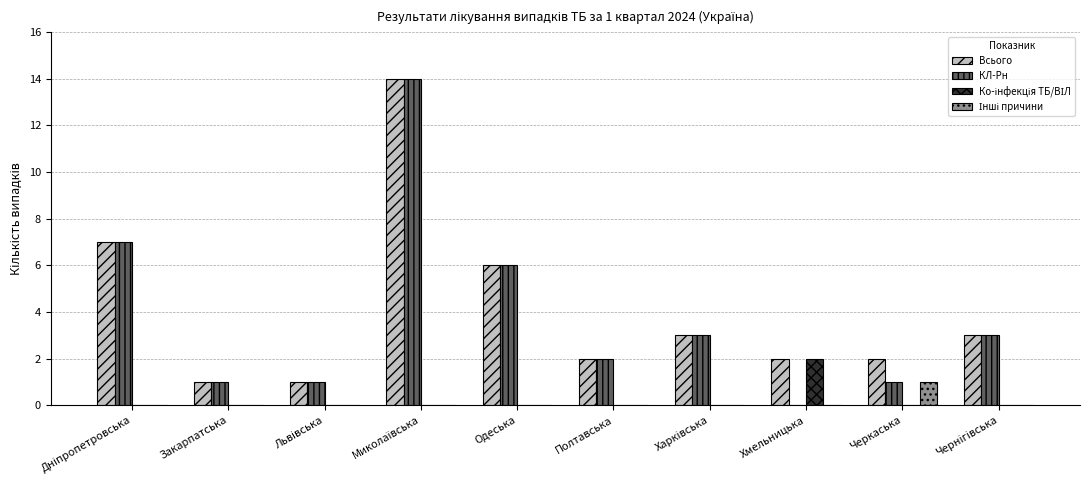

What is the total value across all series at Черкаська?

4